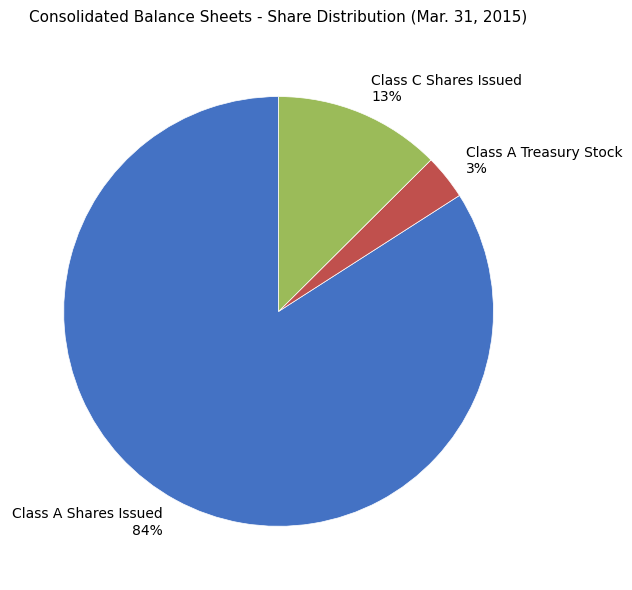

The Class A Shares Issued slice represents 84% of the pie. True or false?

True